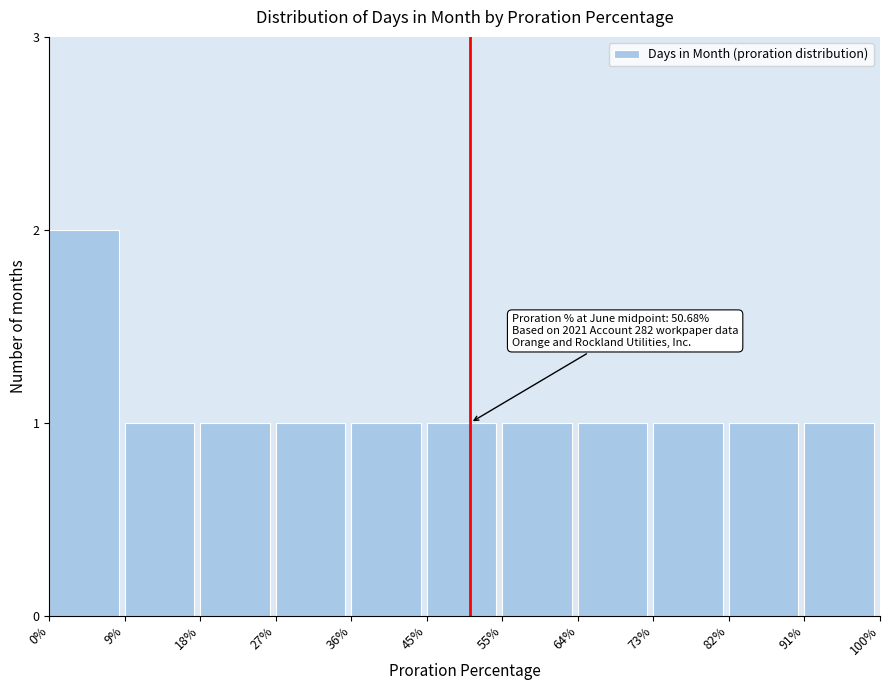

Reading left to right, transcribe all the data shown in this chart.

2	1	1	1	1	1	1	1	1	1	1